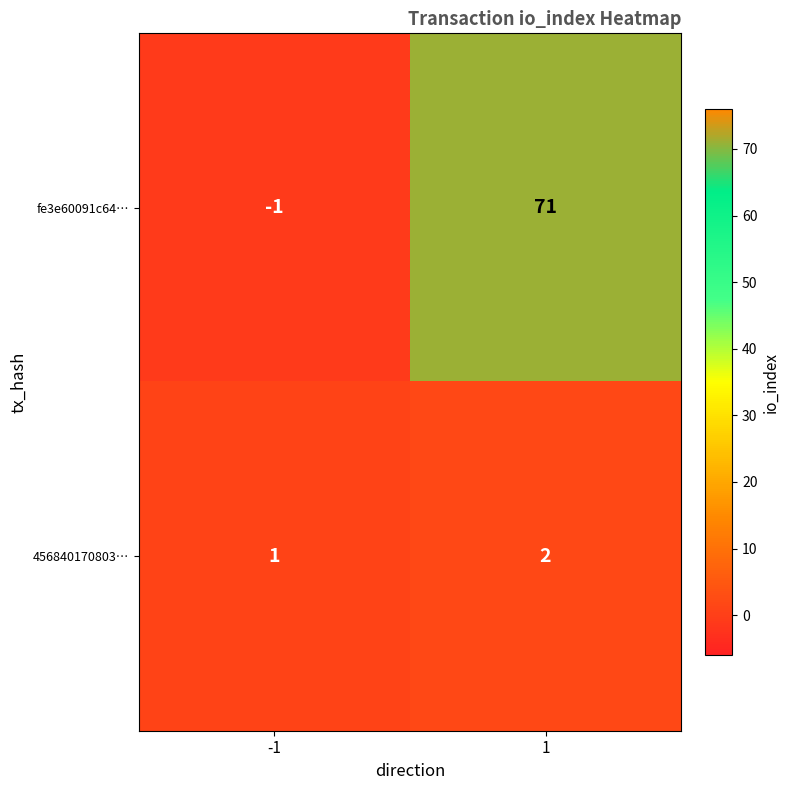

Is the value of fe3e60091c64… at -1 greater than the value of 456840170803… at 1?

No